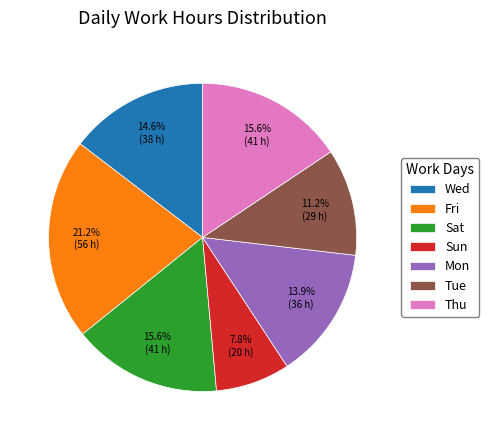

Is there any slice that represents more than half of the pie?

No